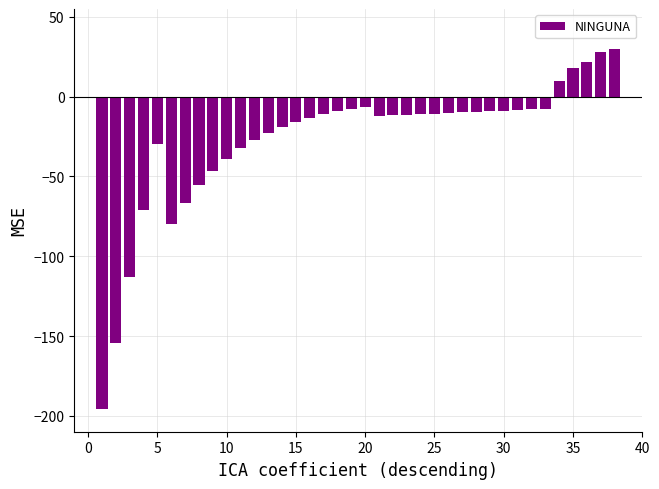

How many values are below zero?

33